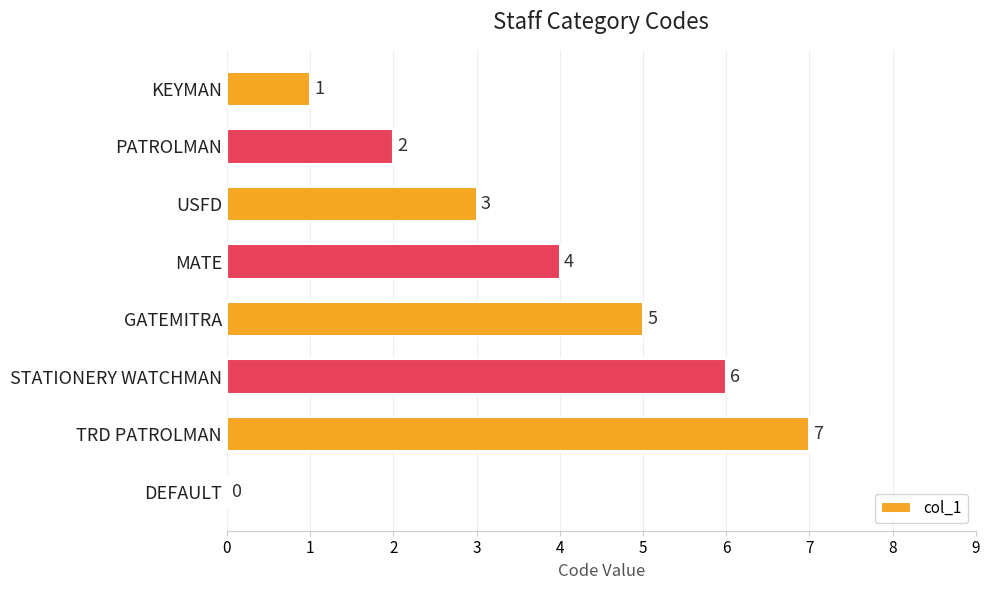

At which label is the value closest to 3?

USFD